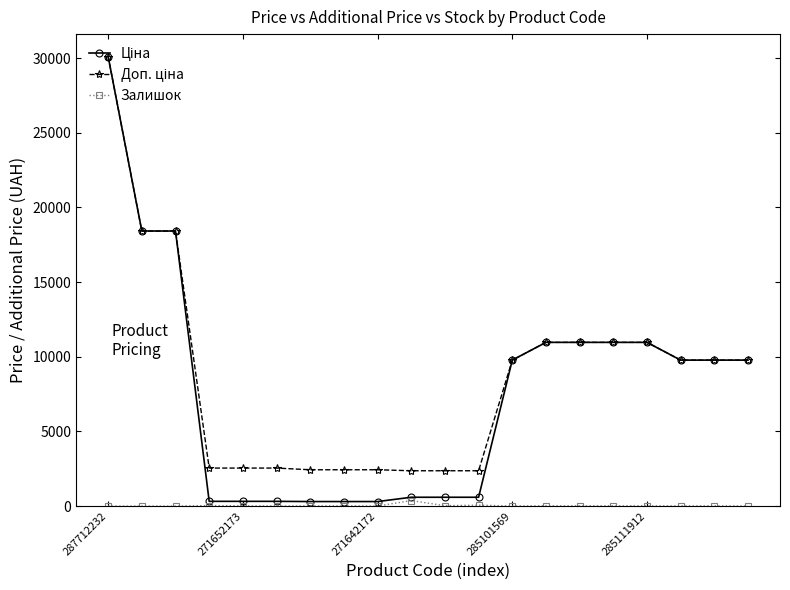

True or false: Залишок has more than 1 interior local peaks.

True